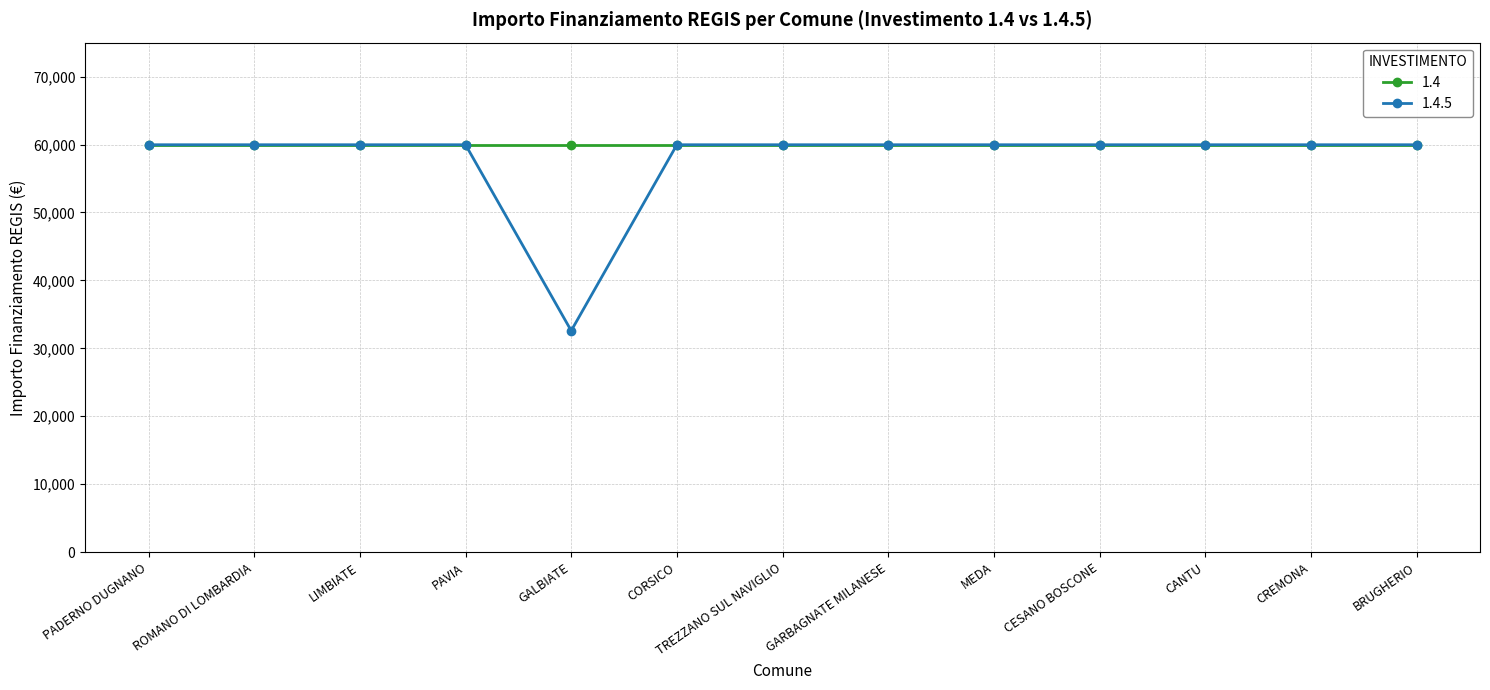

What is the approximate value of 1.4 at ROMANO DI LOMBARDIA?

59966